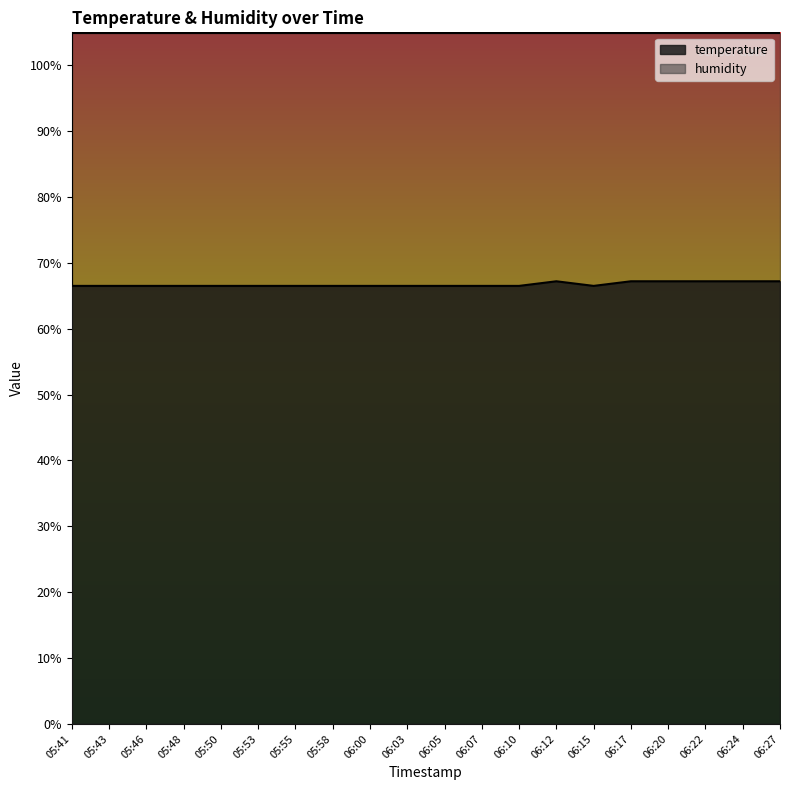

How many lines are shown in the chart?

2